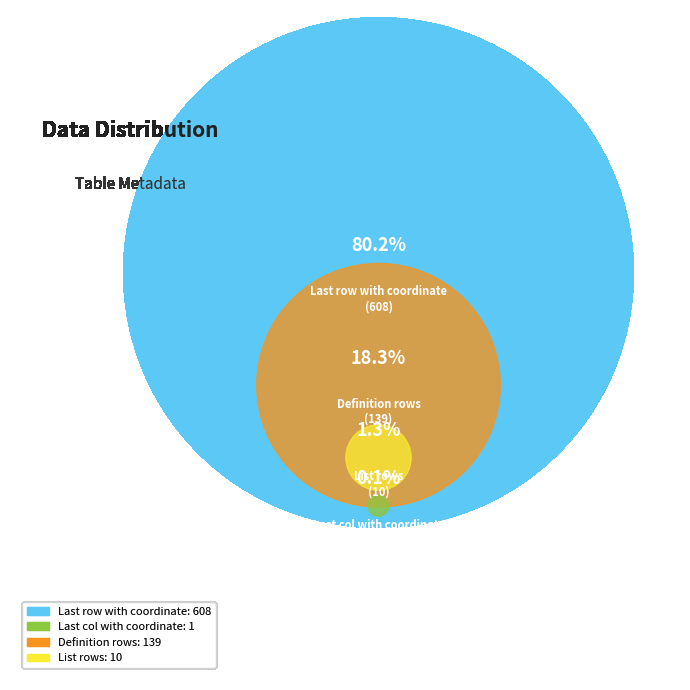

The List rows slice represents 1% of the pie. True or false?

True